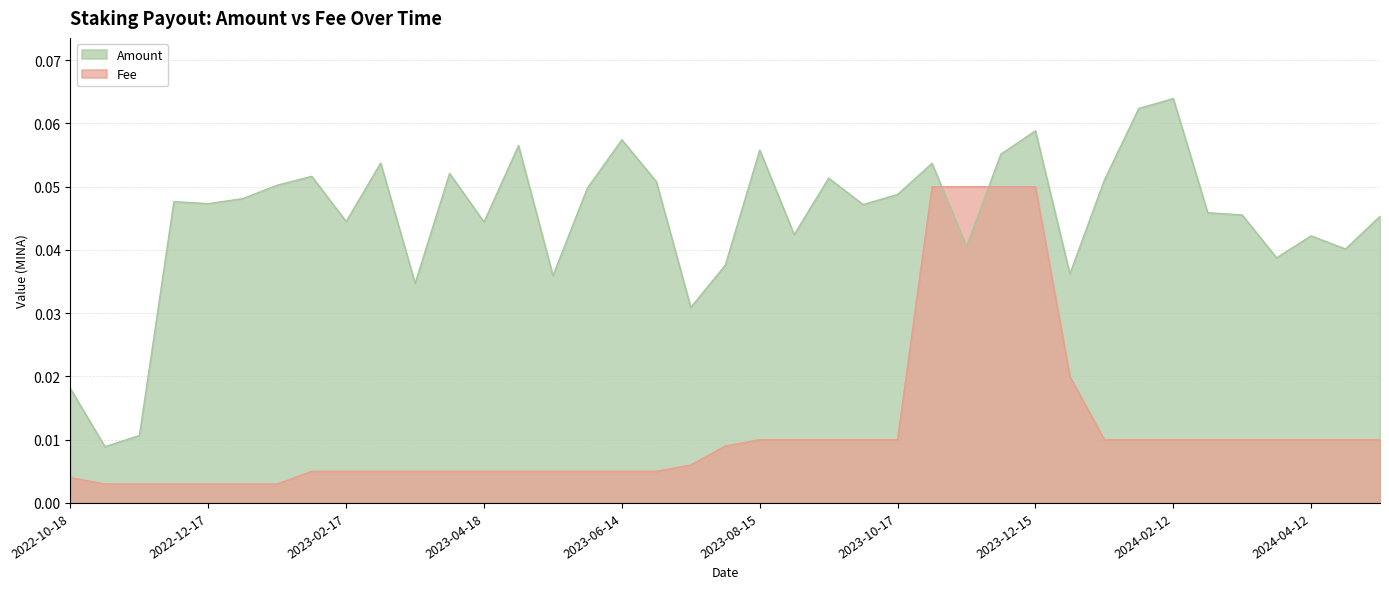

The Amount series shows 0.0 at 2024-04-27. True or false?

True